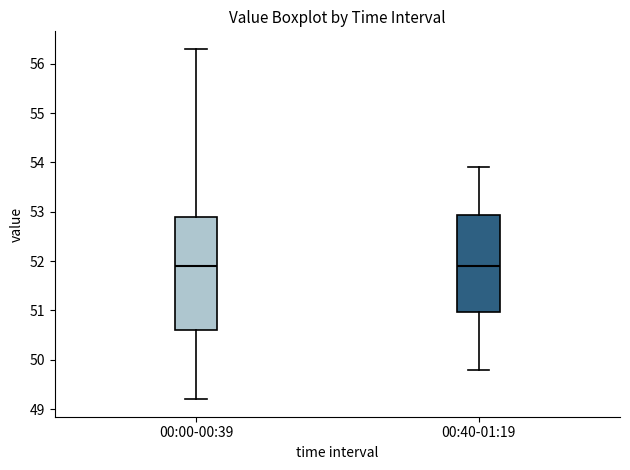

Reading left to right, read every box against the y-axis: the position of its median line, the range the box covers, and the ends of its whiskers. The values are not printed on the chart, so give them approximately, as read against the axis.

00:00-00:39: median 51.9, box 50.6 to 52.9, whiskers 49.2 to 56.3
00:40-01:19: median 51.9, box 51.0 to 52.9, whiskers 49.8 to 53.9